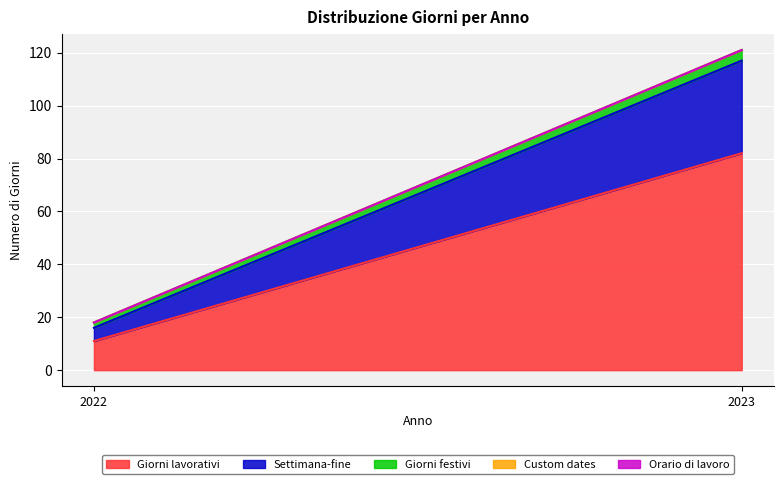

Reading right to left, extract all data points from this chart.

Giorni lavorativi: 2023=82	2022=11
Settimana-fine: 2023=35	2022=5
Giorni festivi: 2023=4	2022=2
Custom dates: 2023=0	2022=0
Orario di lavoro: 2023=0	2022=0